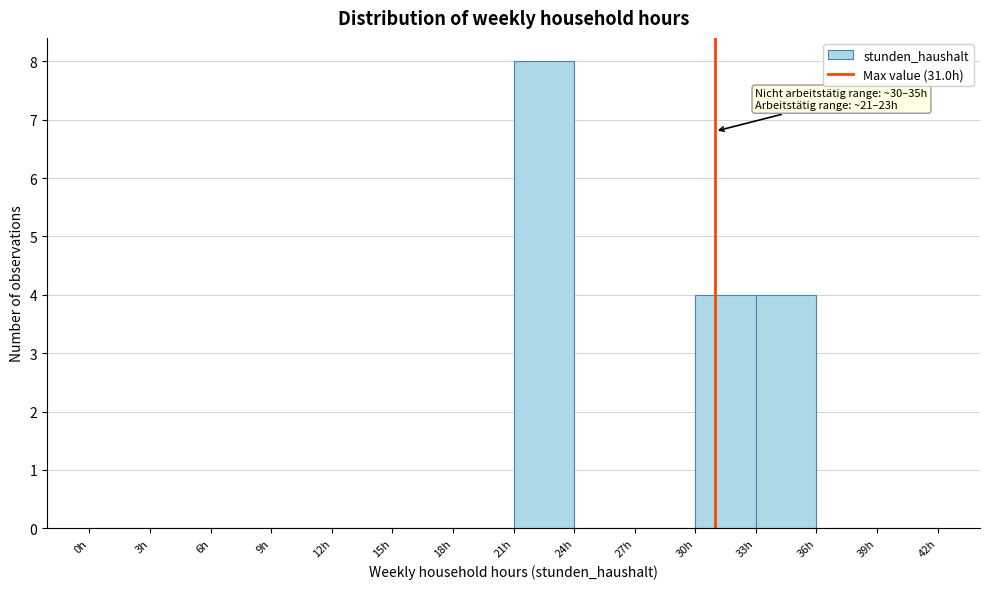

Over which range of the x-axis is the bar tallest?

21 to 24